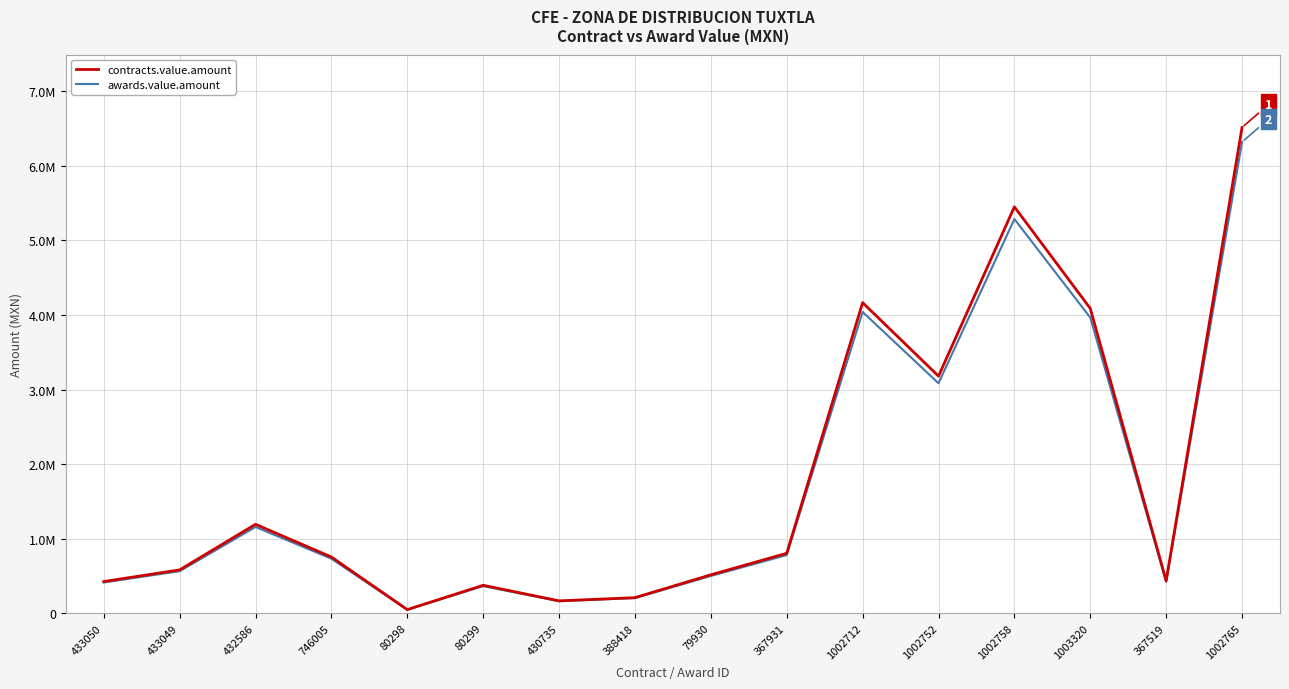

True or false: contracts.value.amount and awards.value.amount intersect in this chart.

False